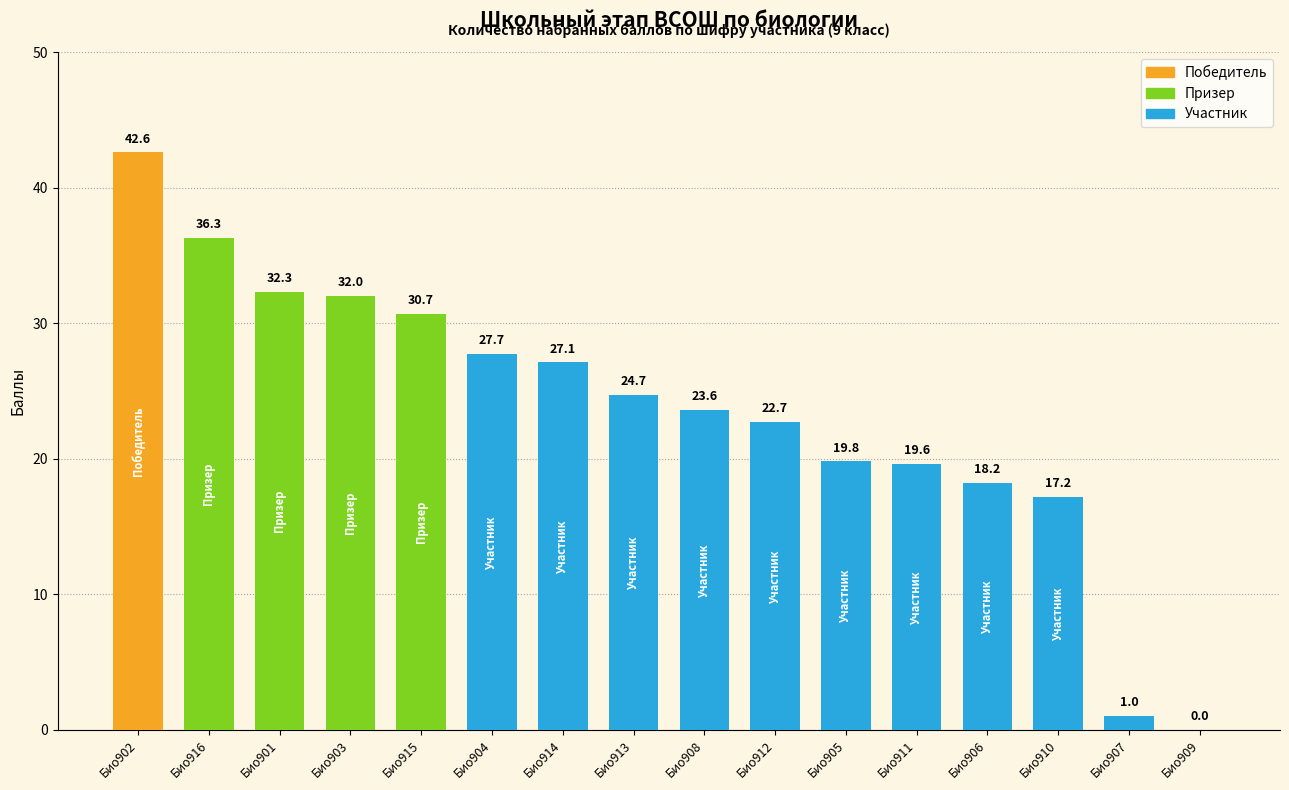

Which has a higher value, Био902 or Био909?

Био902